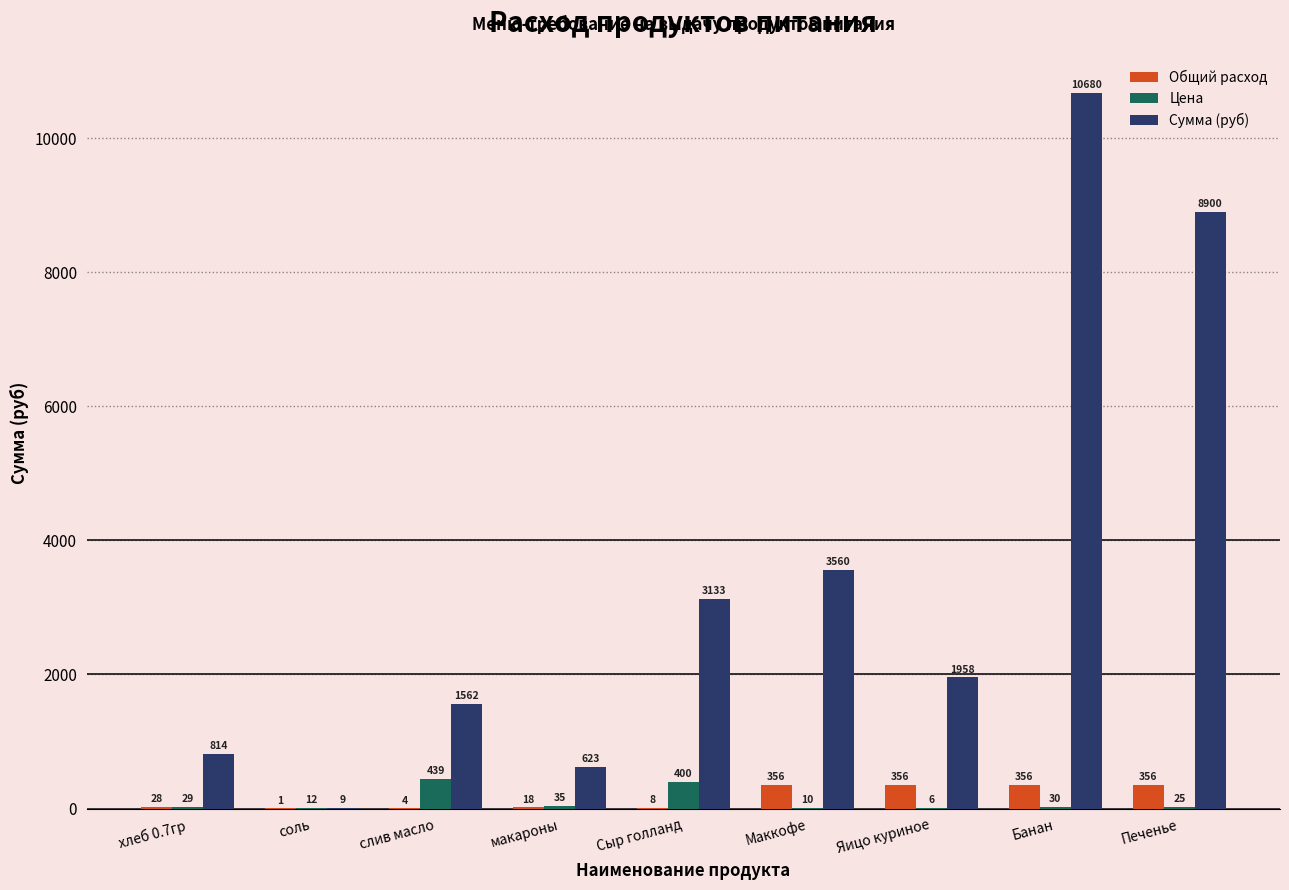

At which label is Цена closest to 222?

Сыр голланд